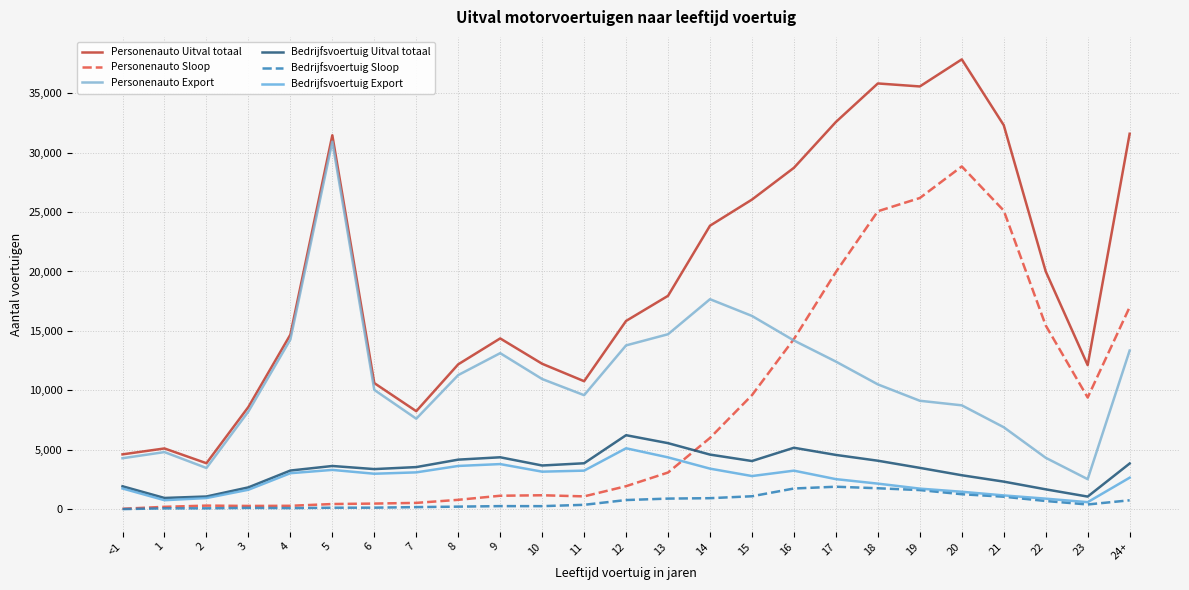

What position from the left is 8?

9